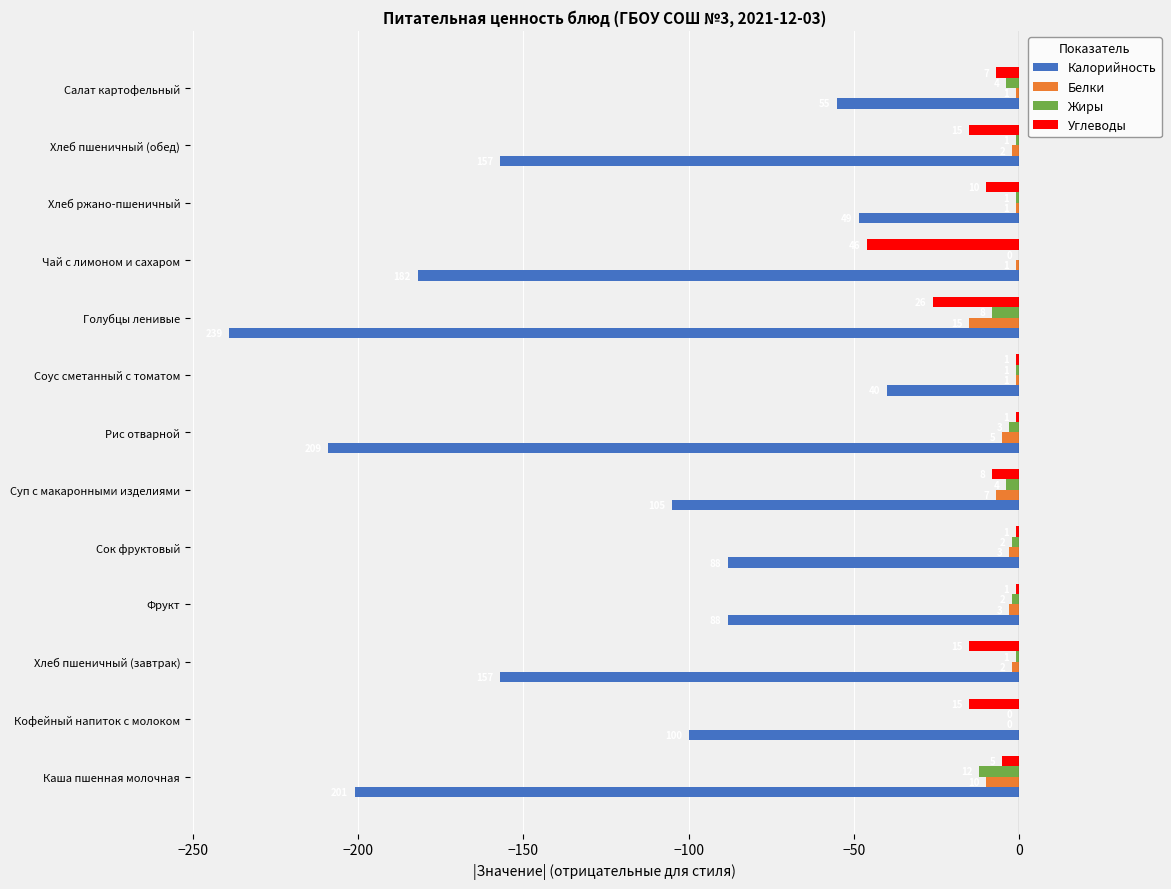

What are all the series names shown in the legend?

Калорийность, Белки, Жиры, Углеводы